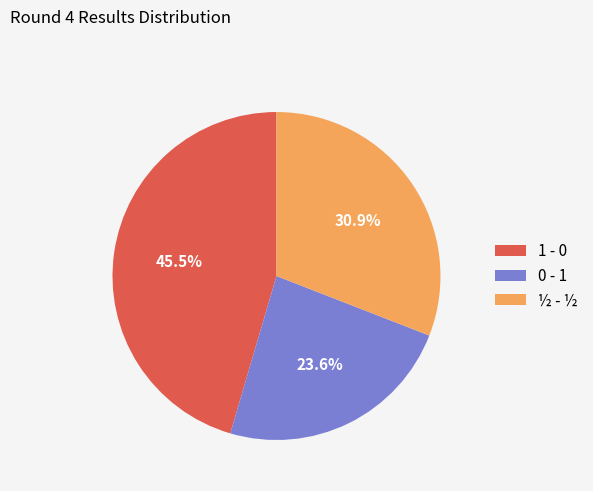

Rank the categories by value from lowest to highest.

0 - 1, ½ - ½, 1 - 0